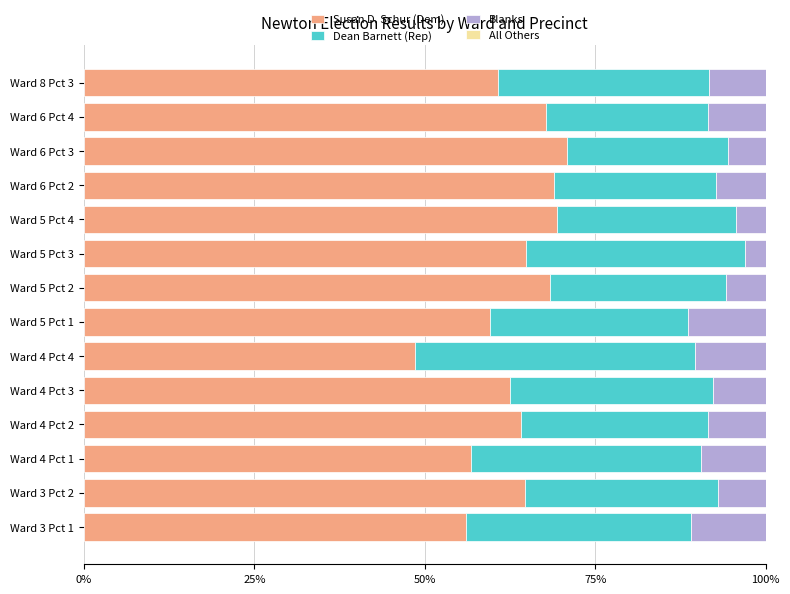

True or false: Susan D. Schur (Dem) has a value of 48.5 at Ward 4 Pct 4.

True